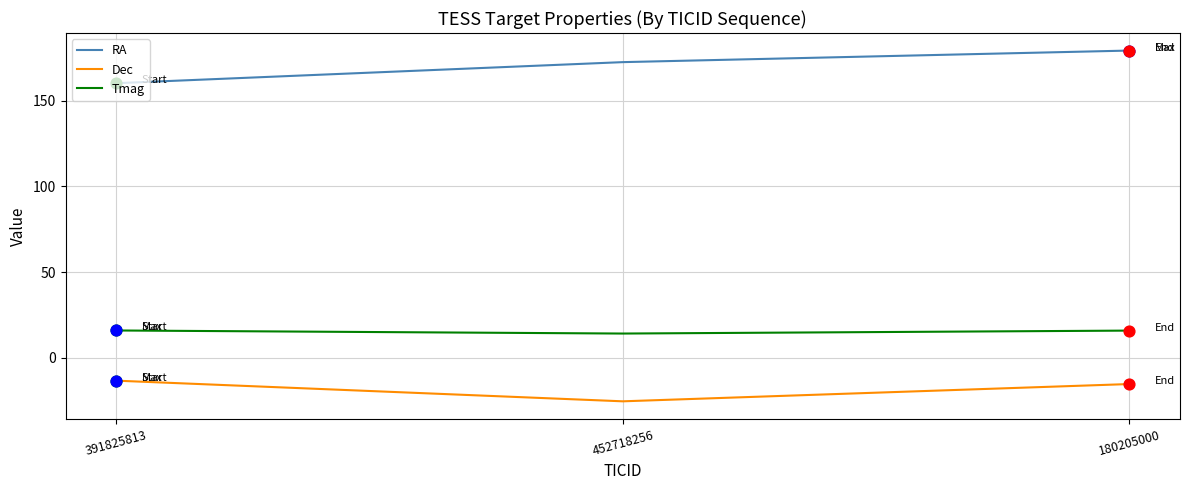

What is the total value across all series at 391825813?

162.9